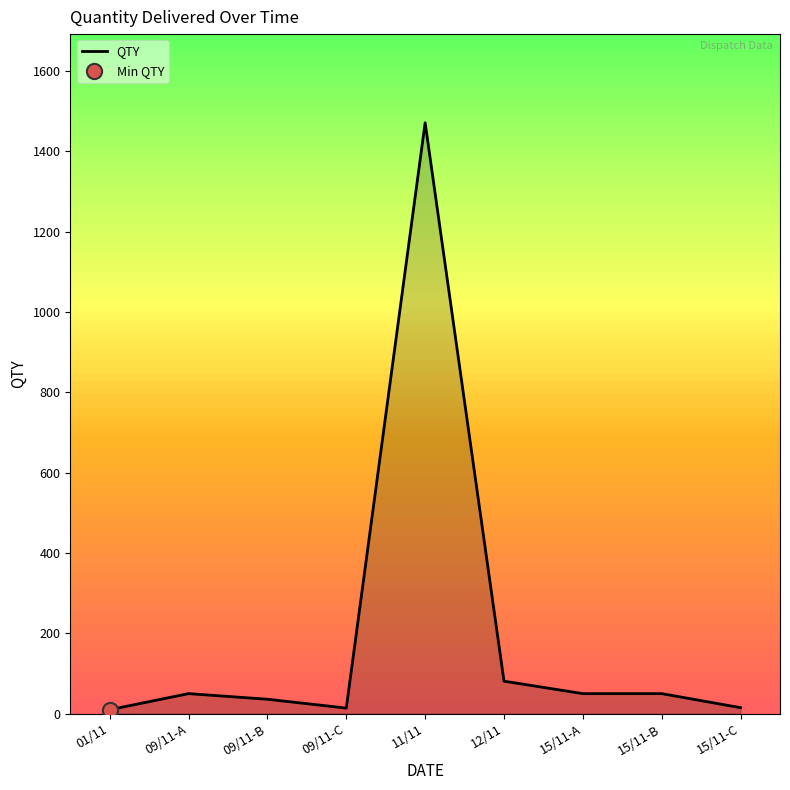

What is the change in value from 09/11-B to 15/11-C?

-21